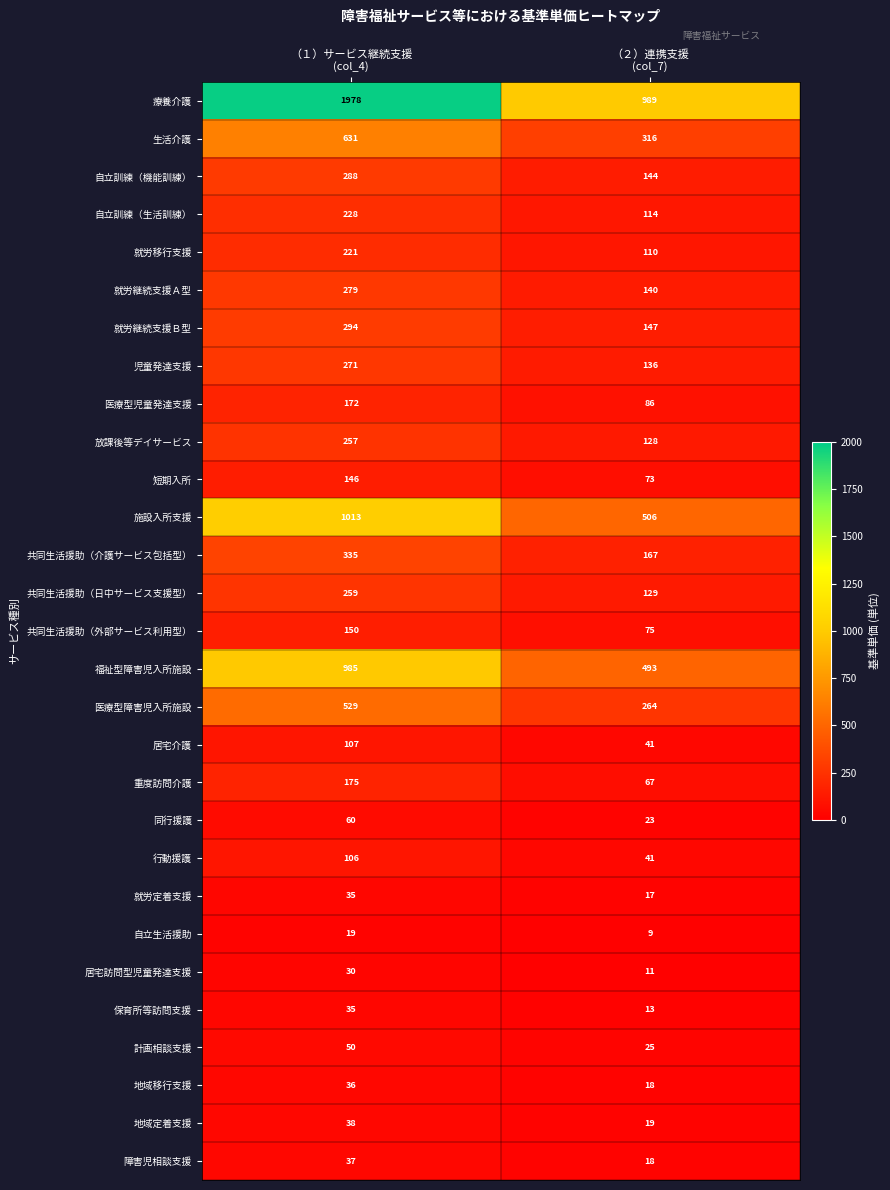

What is the sum of all 共同生活援助（介護サービス包括型） values?

502